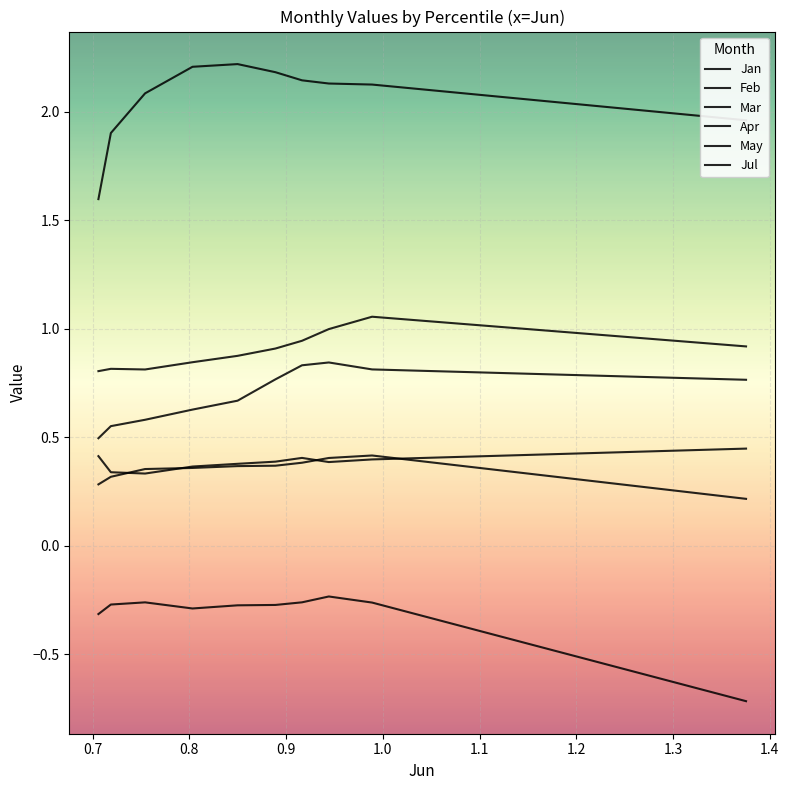

Which series has the widest spread of values?

Jan